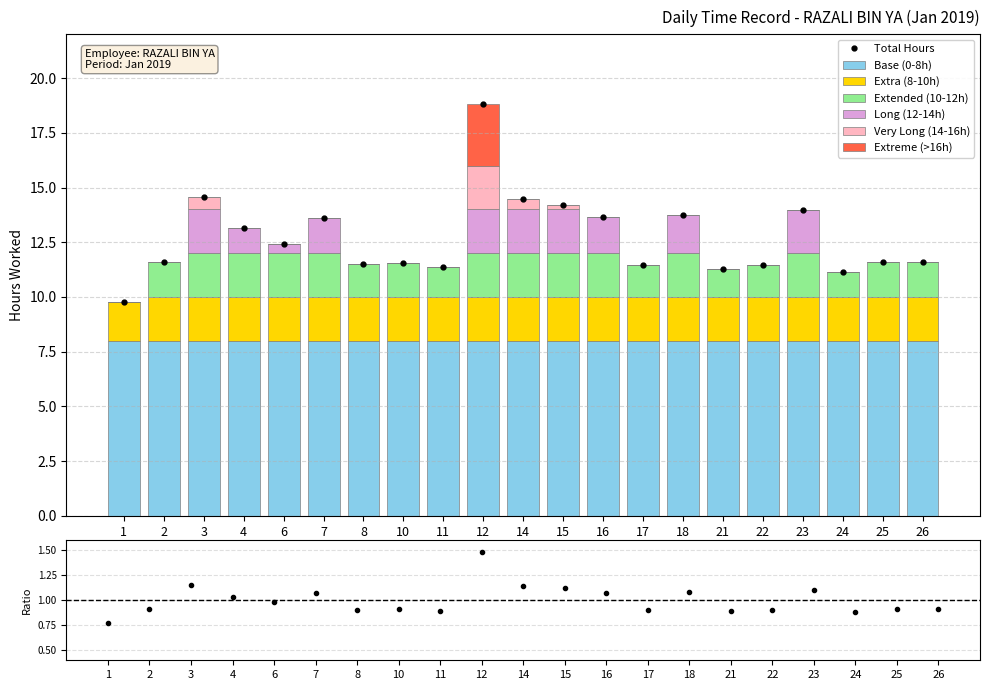

What is the value of the Hours Worked bar at the 16th from the left?

11.3